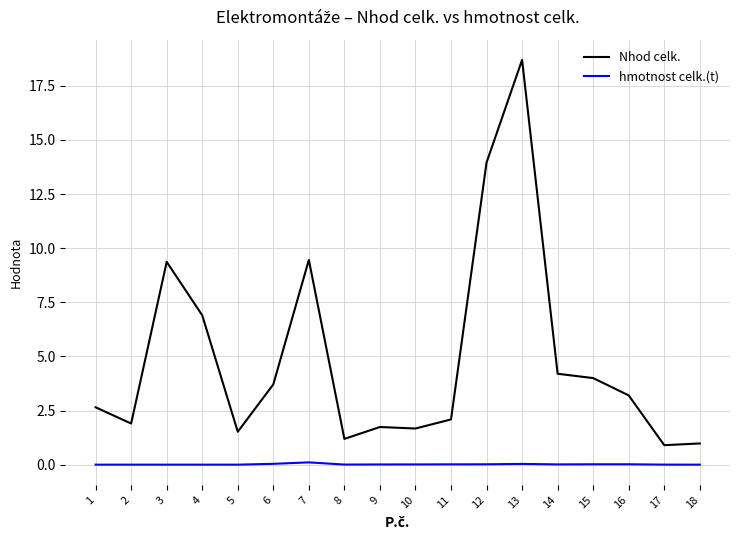

At which category does Nhod celk. reach its first local peak?

3